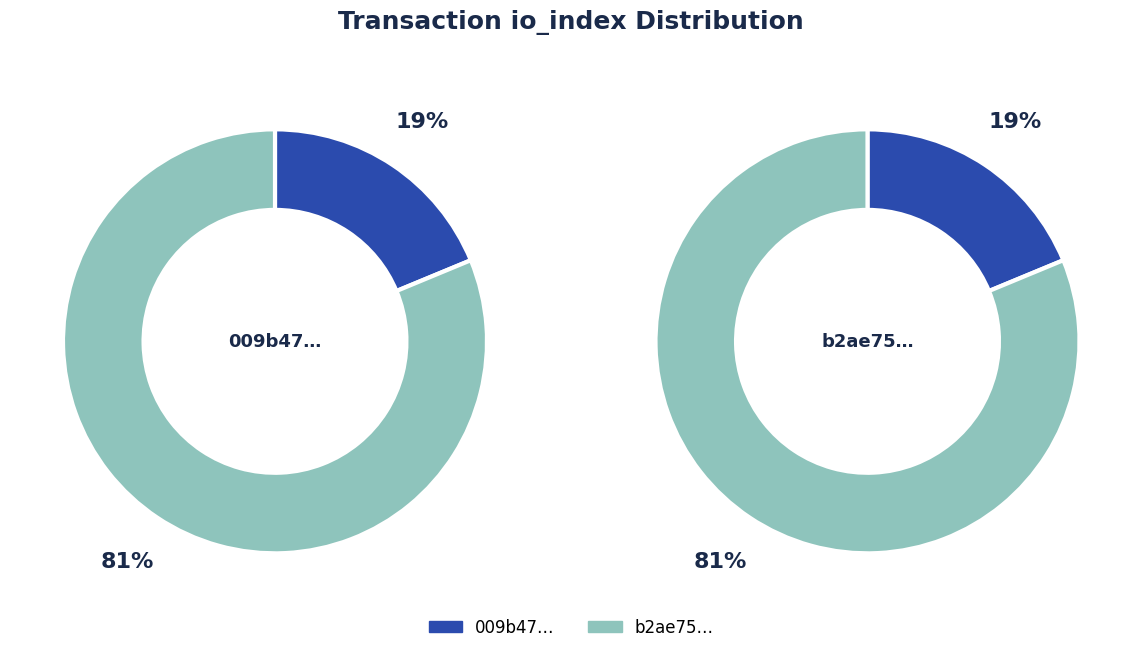

What percentage is the values slice, to the nearest percent?

19%